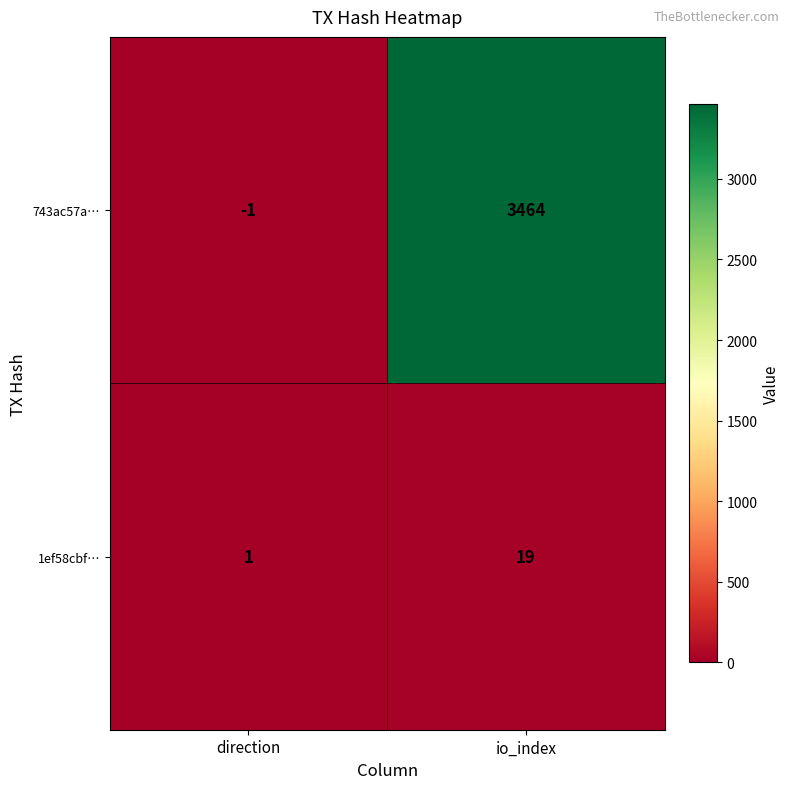

Count the number of categories in the chart.

2